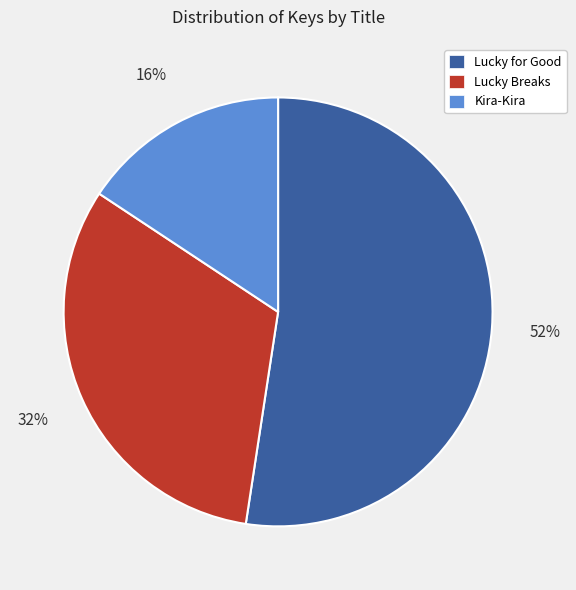

Rank the categories by value from lowest to highest.

Kira-Kira, Lucky Breaks, Lucky for Good